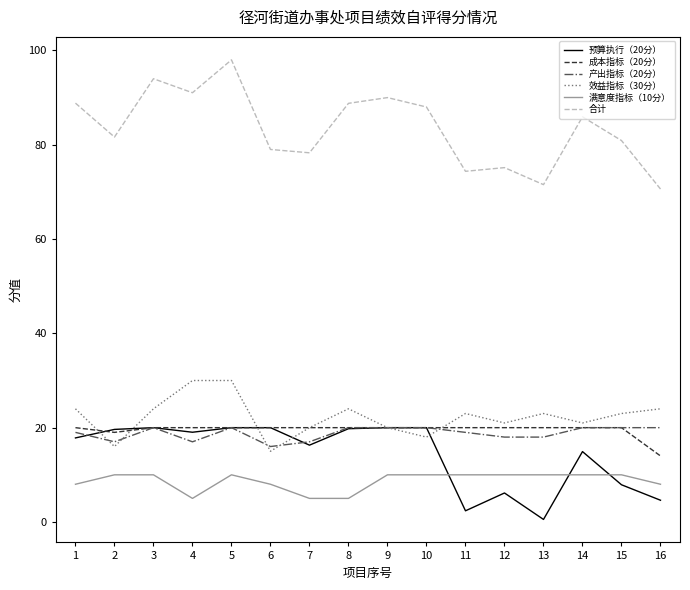

The 成本指标（20分） series shows 6.0 at 2. True or false?

False